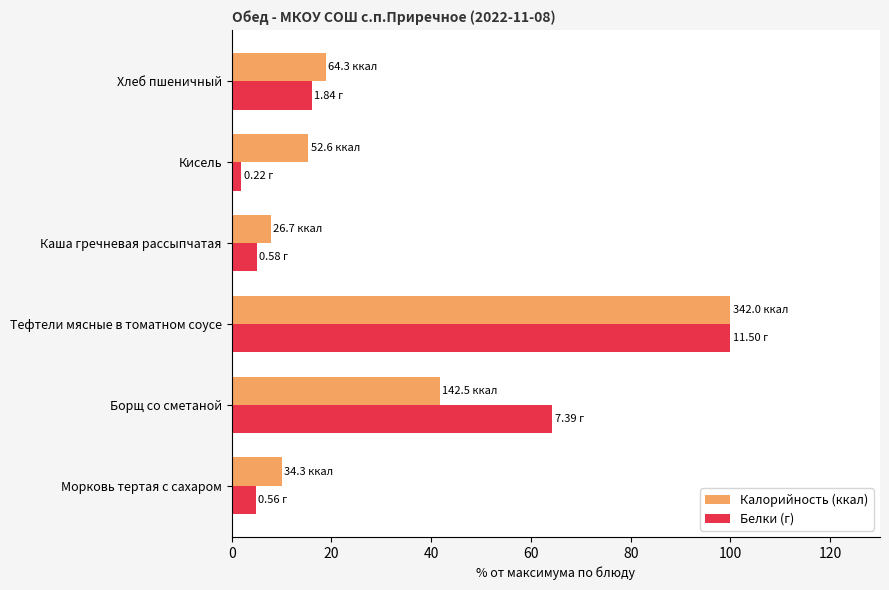

How many distinct data groups are displayed?

2